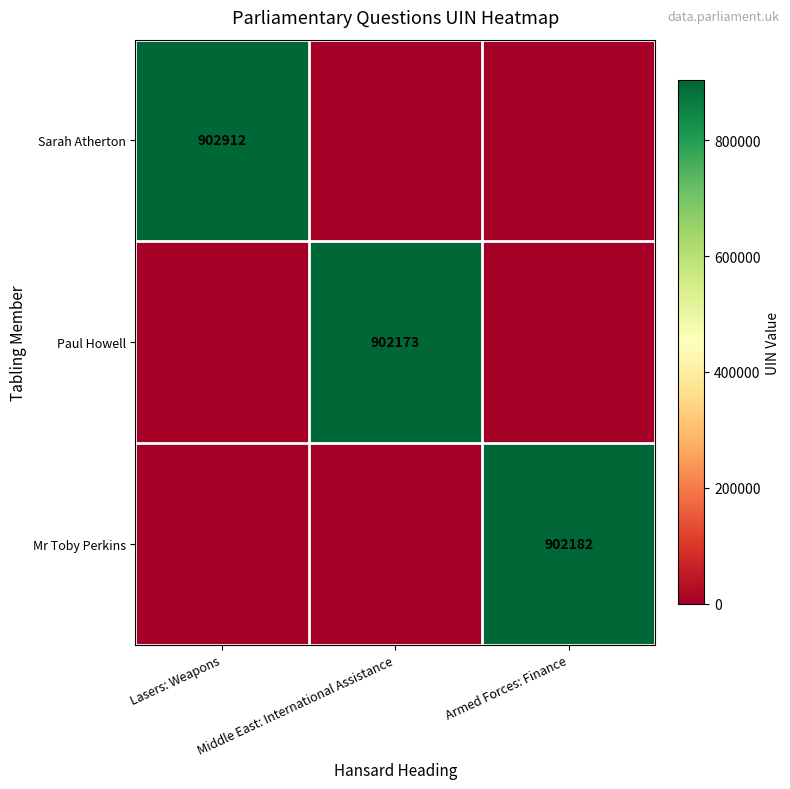

True or false: Paul Howell has a value of 1205739 at Middle East: International Assistance.

False